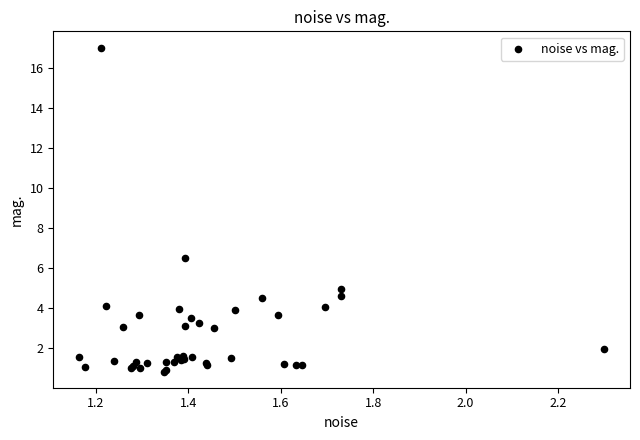

What Y value in the scatter plot is closest to 8?

6.5